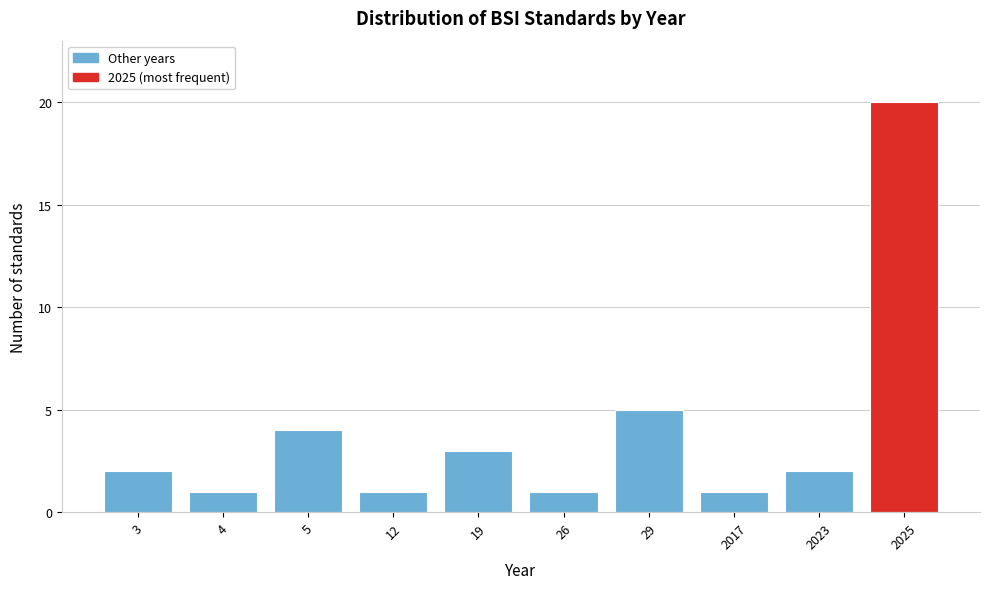

Reading left to right, extract all data points from this chart.

2	1	4	1	3	1	5	1	2	20